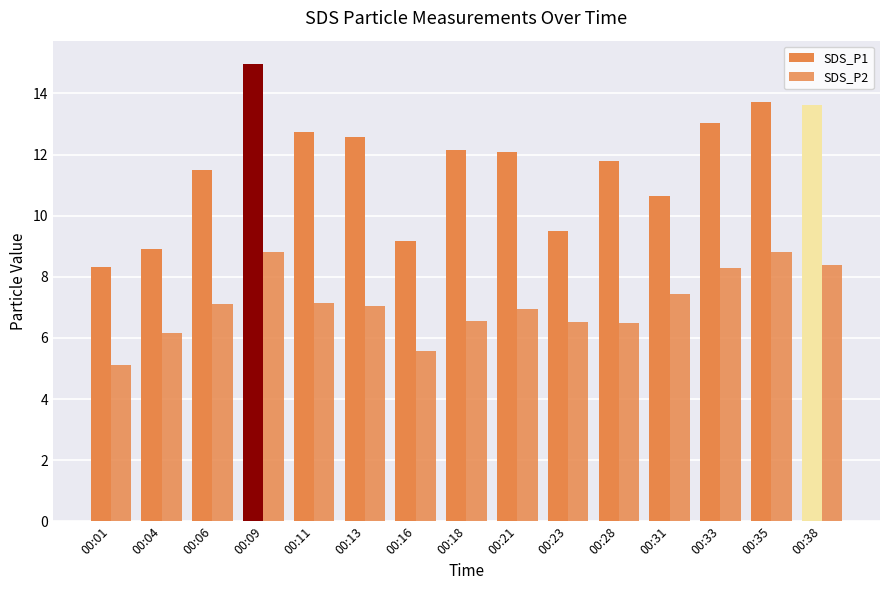

At which category does the chart reach its minimum across all series?

00:01